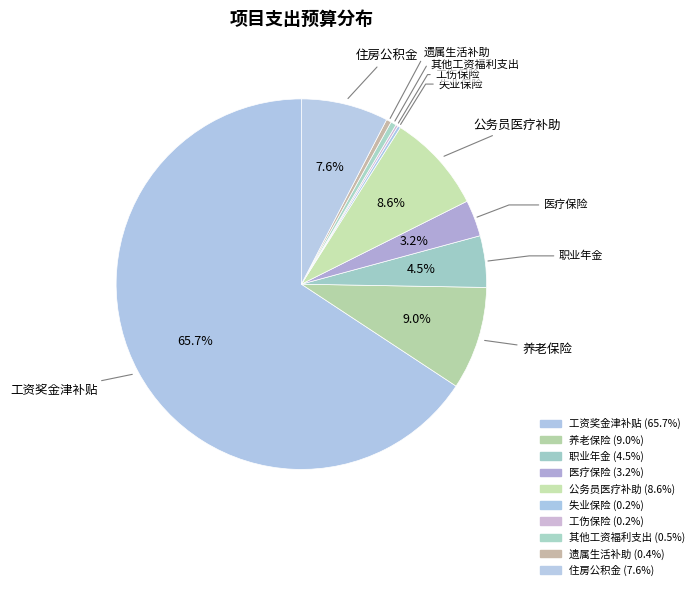

Which category has the smallest portion of the pie?

工伤保险